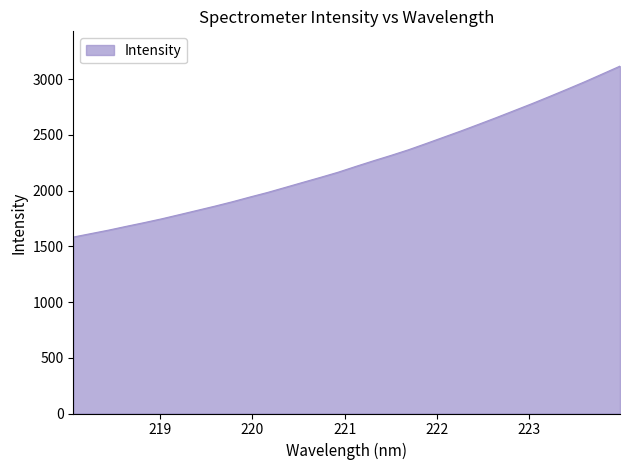

What is the greatest value displayed?

3117.7